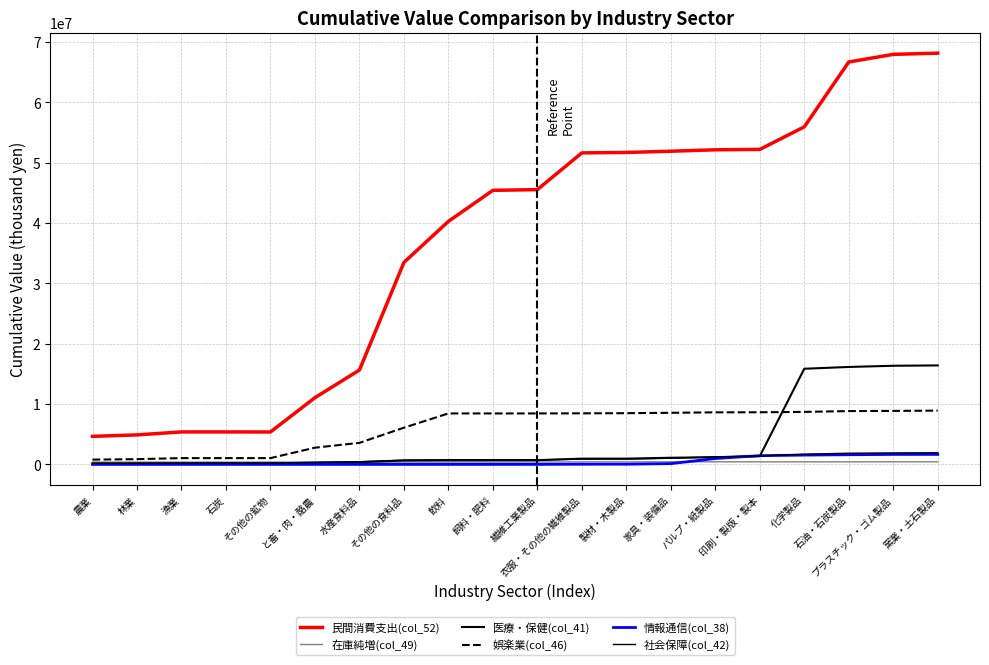

True or false: 在庫純増(col_49) and 娯楽業(col_46) cross at least once.

False